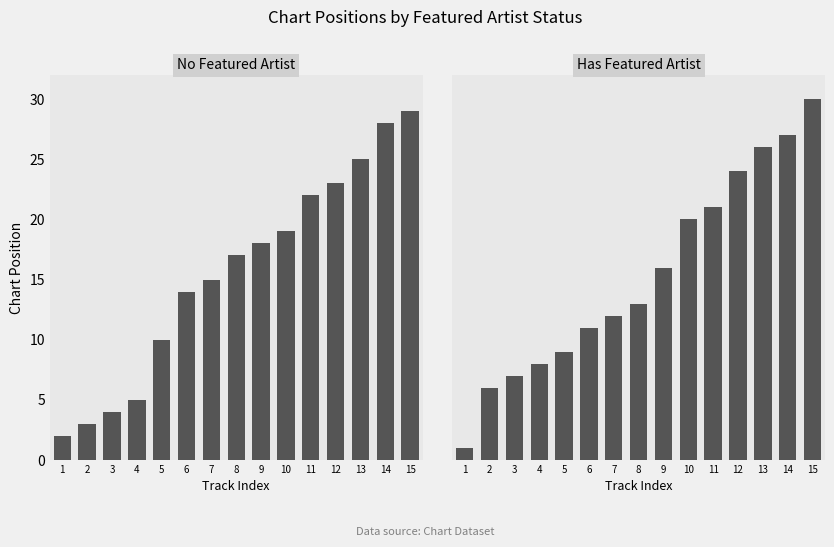

List the labels in order of Has Featured Artist value, largest first.

15, 14, 13, 12, 11, 10, 9, 8, 7, 6, 5, 4, 3, 2, 1